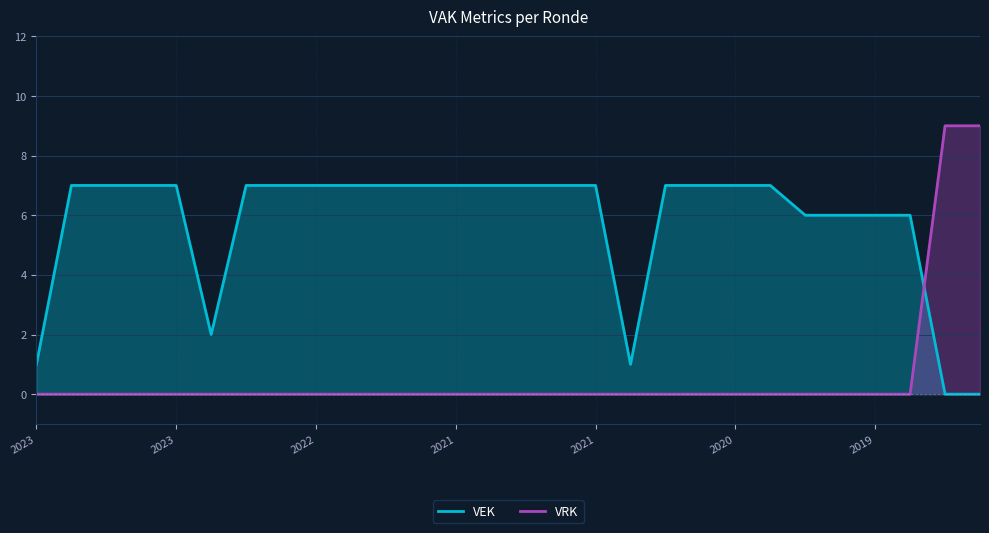

Which label corresponds to the largest value in the chart?

2019 opmaak goedgekeurd